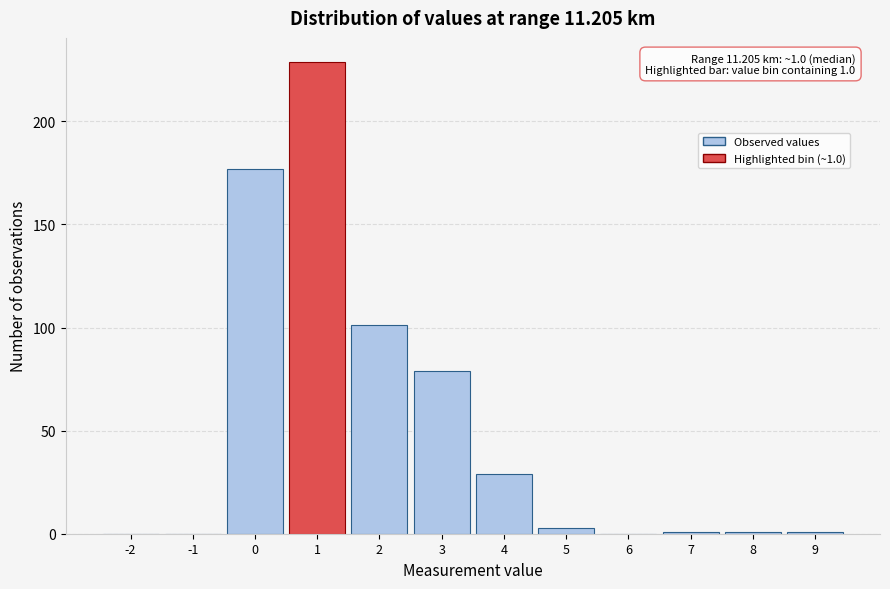

Reading left to right, list all the values displayed in this chart.

-2=0	-1=0	0=177	1=229	2=101	3=79	4=29	5=3	6=0	7=1	8=1	9=1